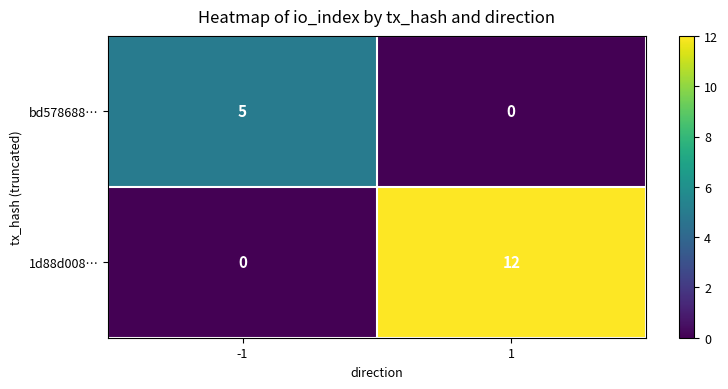

True or false: bd578688… has a value of 5 at -1.

True